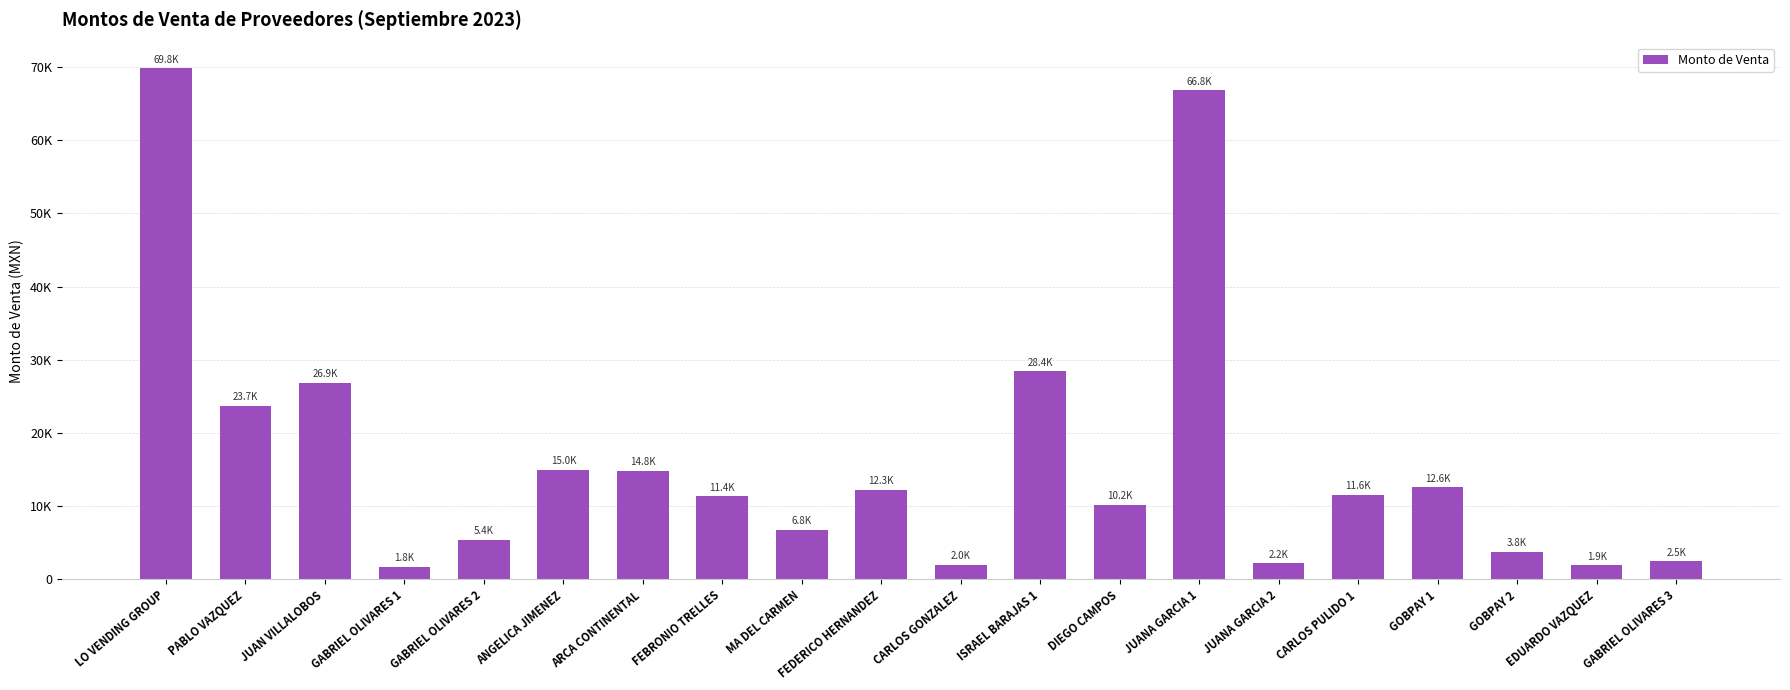

Where does the data first go above 11589?

LO VENDING GROUP